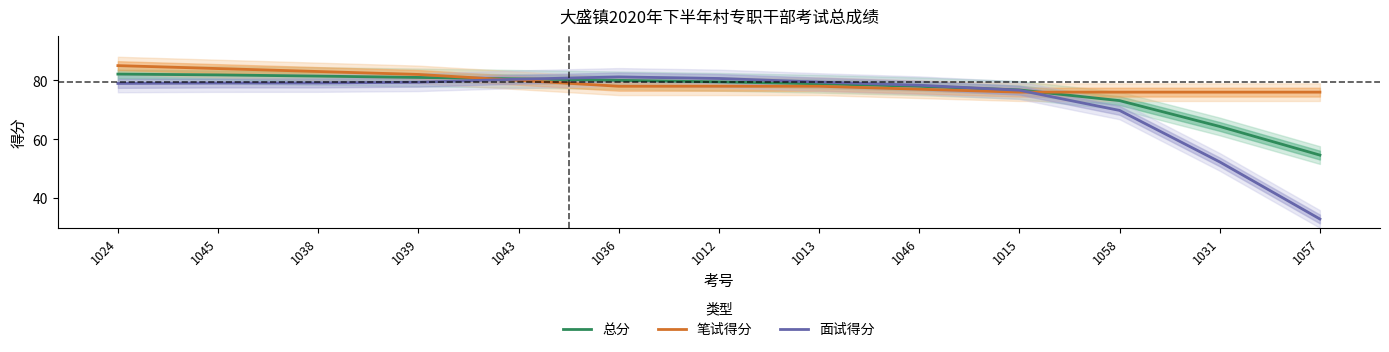

After their last crossing, which series has the higher values: 总分 or 面试得分?

总分